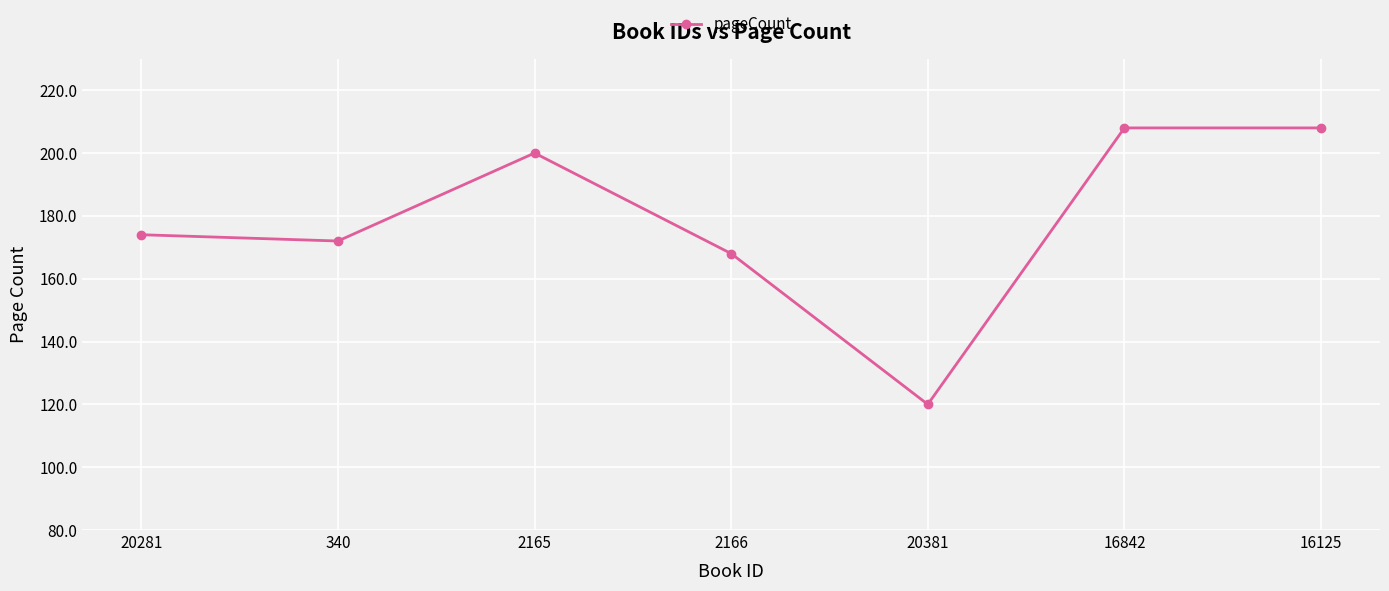

Where is the data nearest to the value 164?

2166